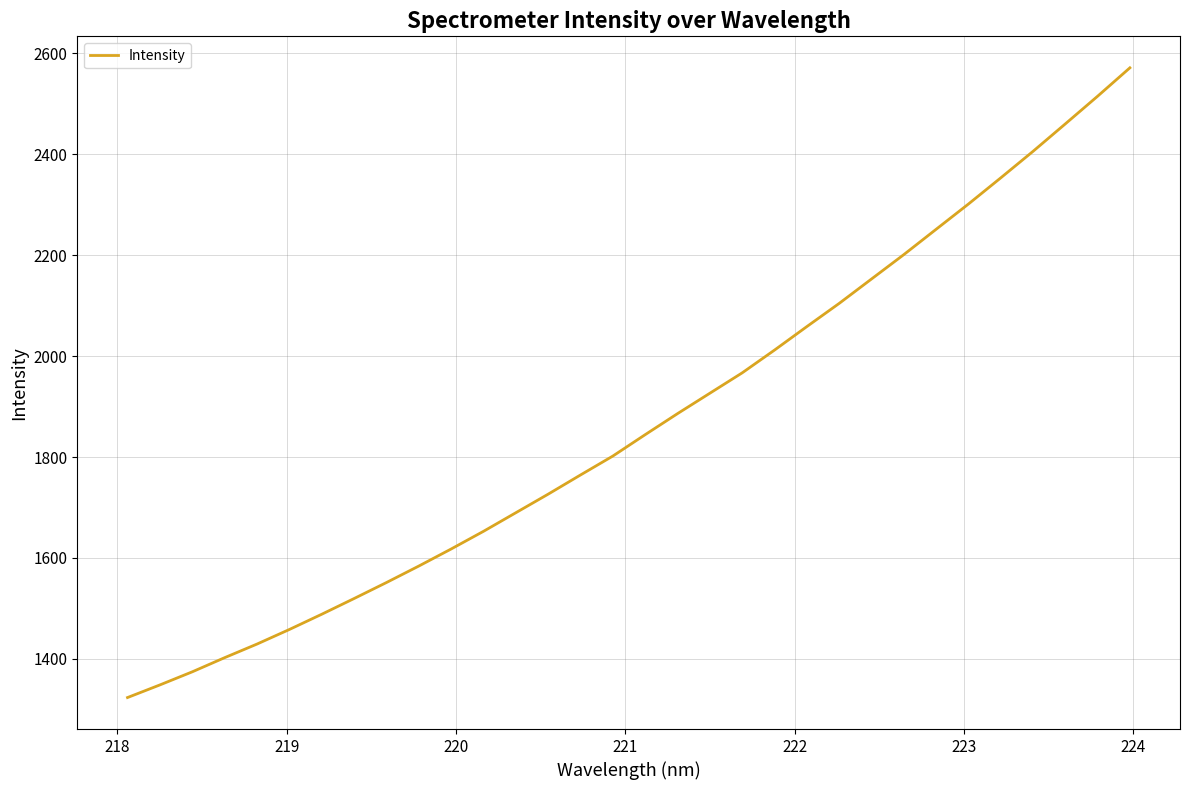

What is the difference between the maximum and minimum values?

1247.4